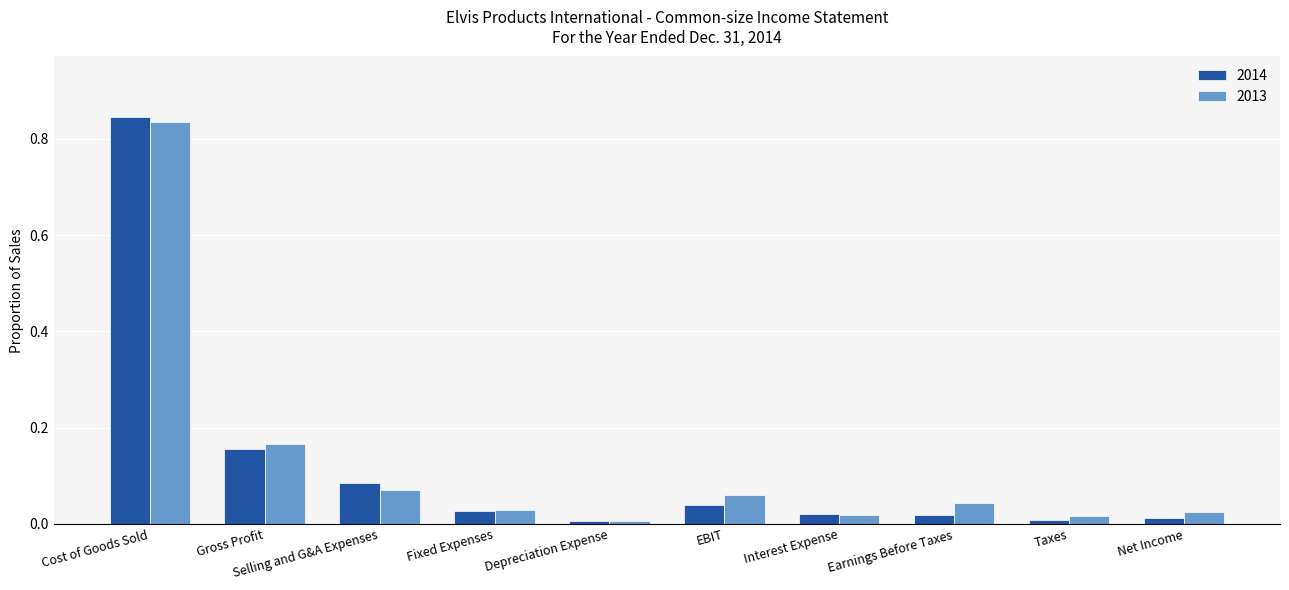

Which category has the highest value across all series?

Cost of Goods Sold